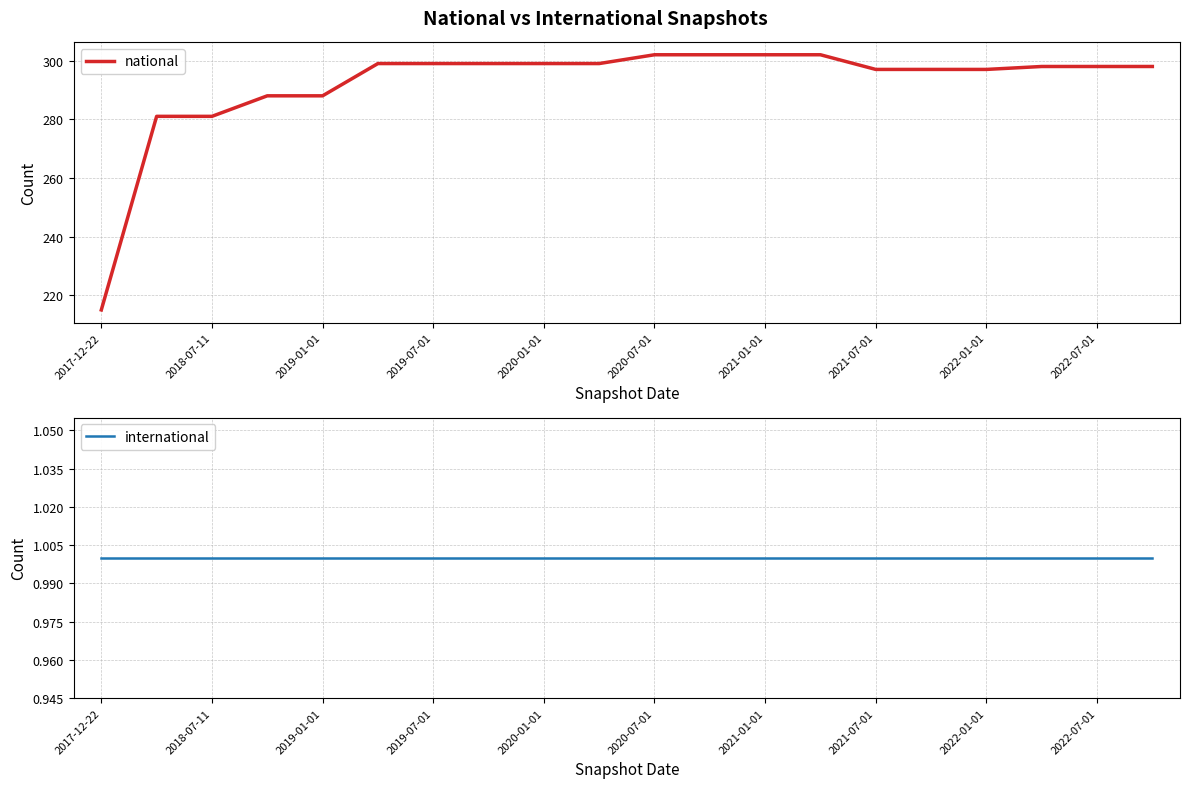

Does the chart display data point markers on the line(s)?

No